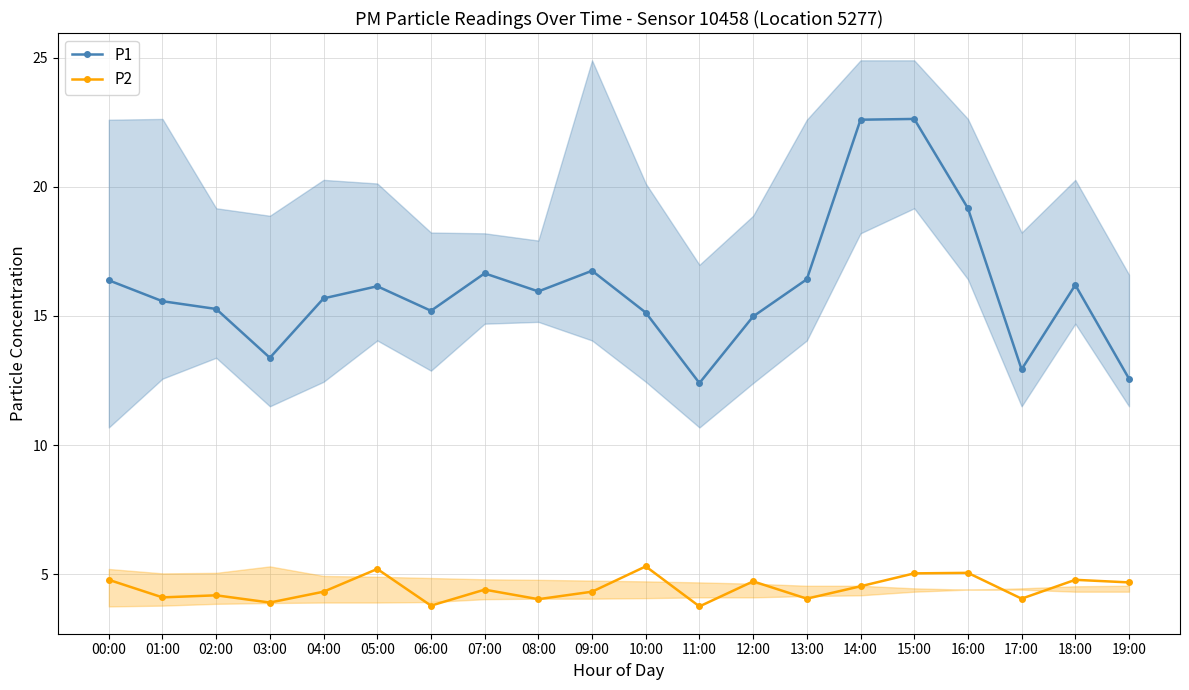

How many values in the P1 series exceed 15?

15